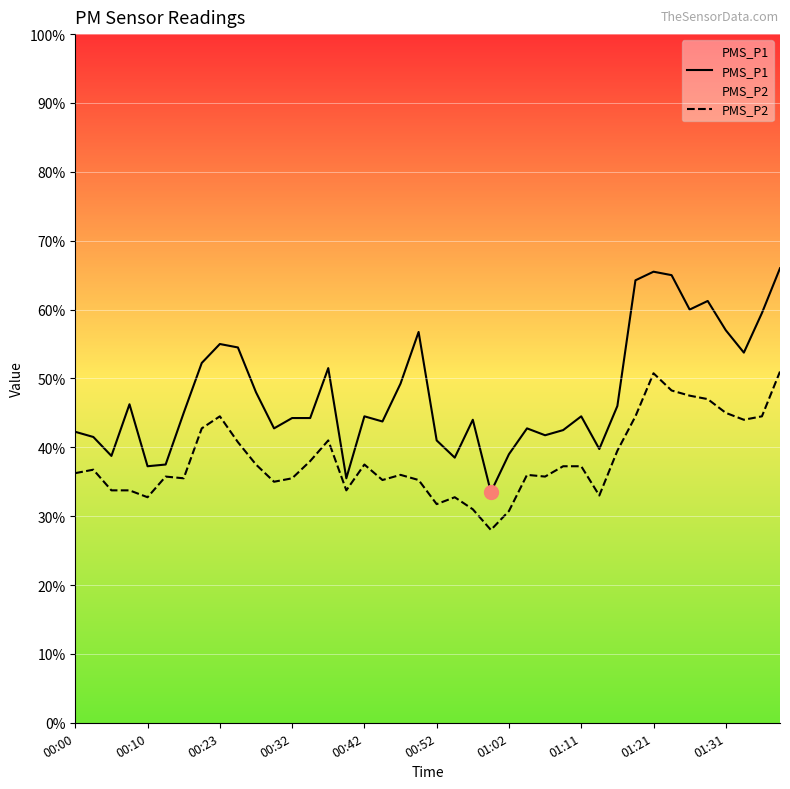

Which series has the largest total across all categories?

PMS_P1